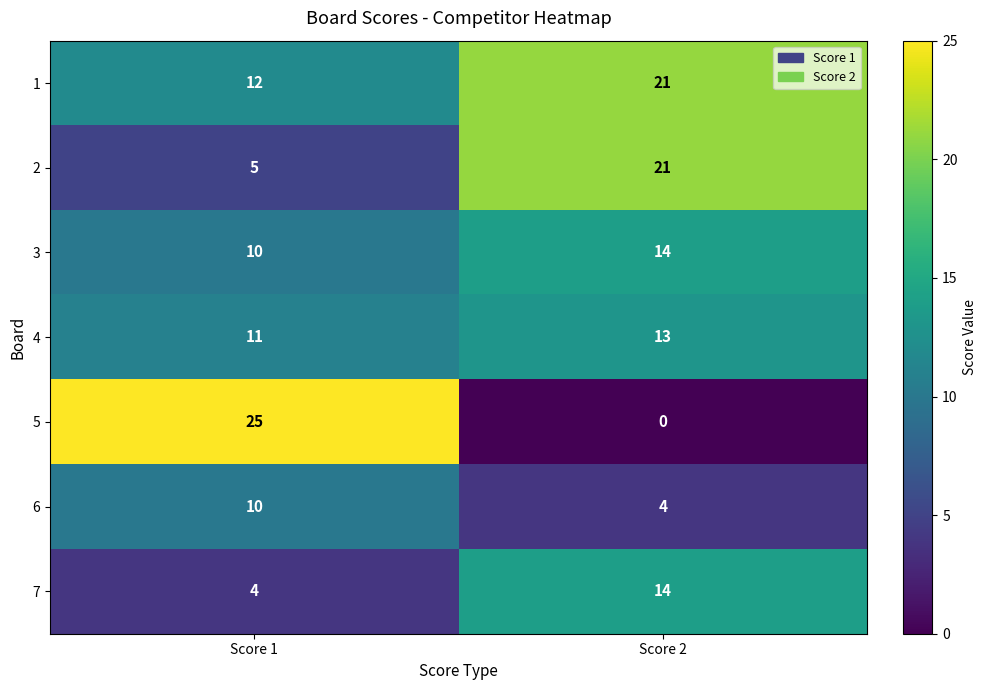

At which category is the sum across all series the highest?

Score 2